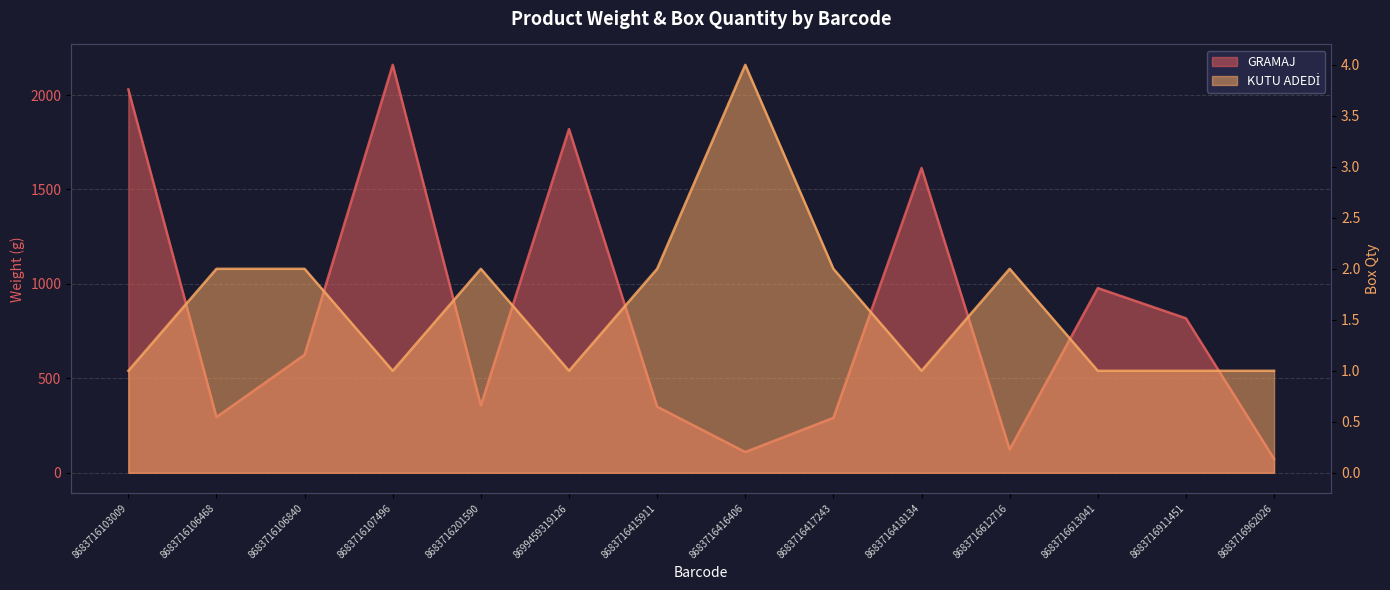

How many data points in GRAMAJ are less than 625?

7